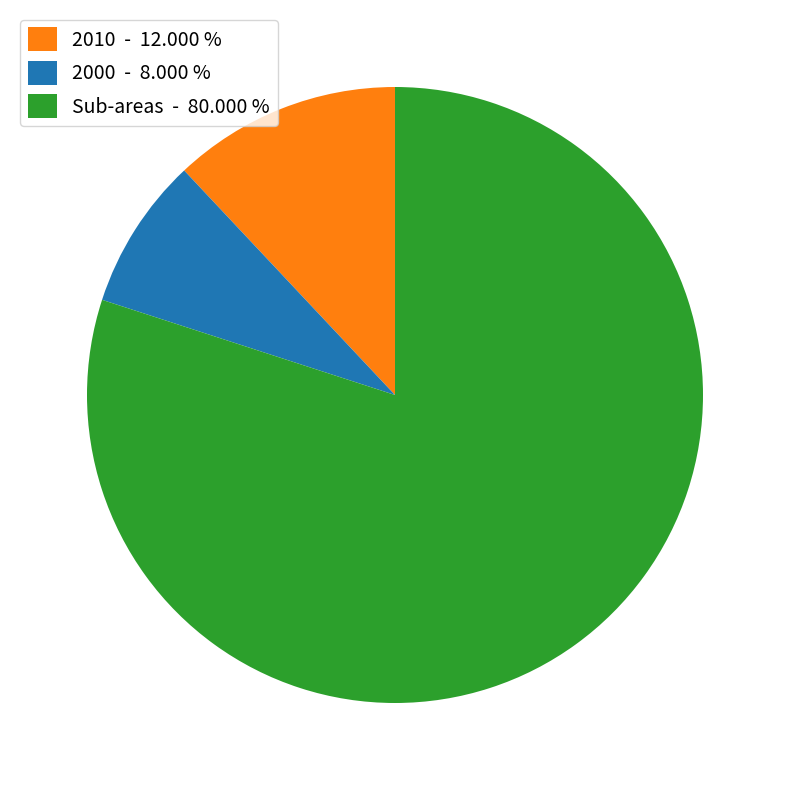

Count the number of slices in the pie.

3